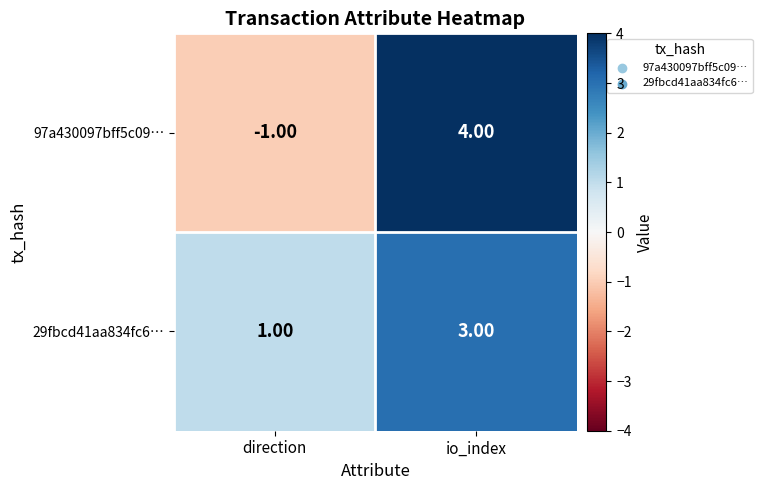

At which category does the chart reach its peak across all series?

io_index